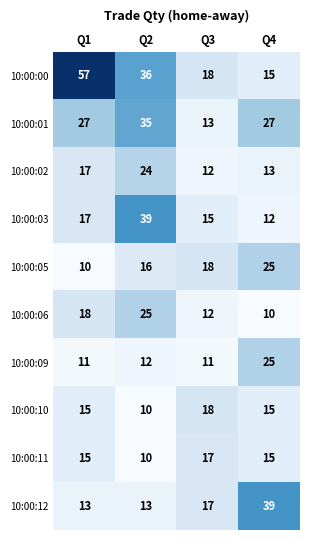

Is it true that 10:00:05 equals 16 at Q2?

True